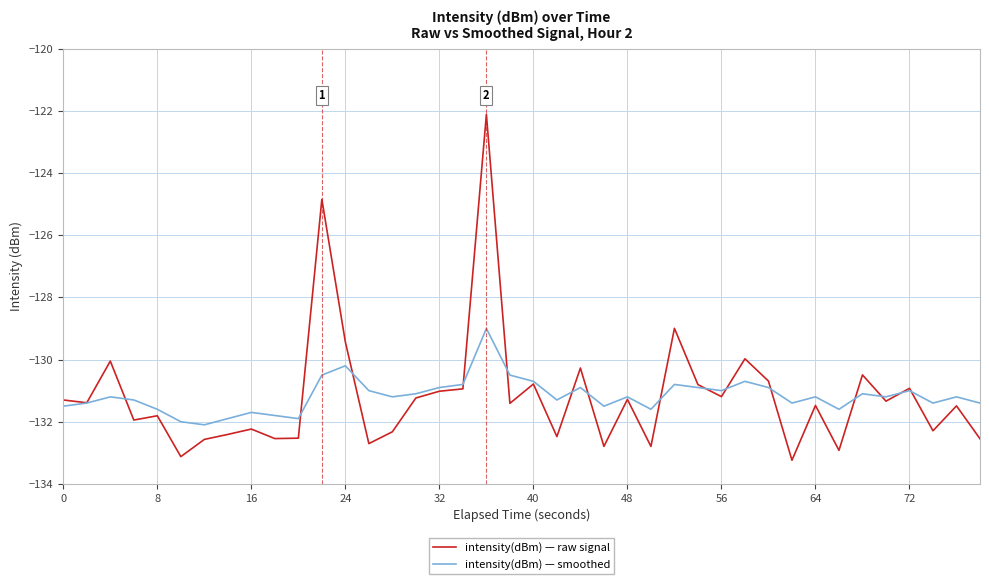

Does the chart have visible grid lines?

Yes